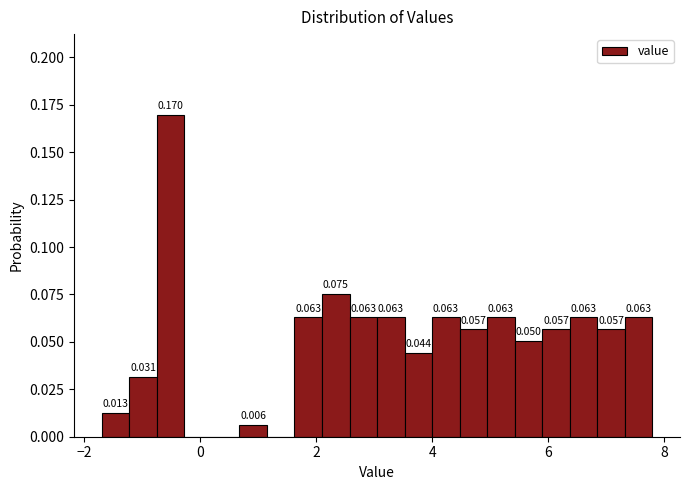

Read against the x-axis, roughly where is the centre of the tallest bar?

-0.6